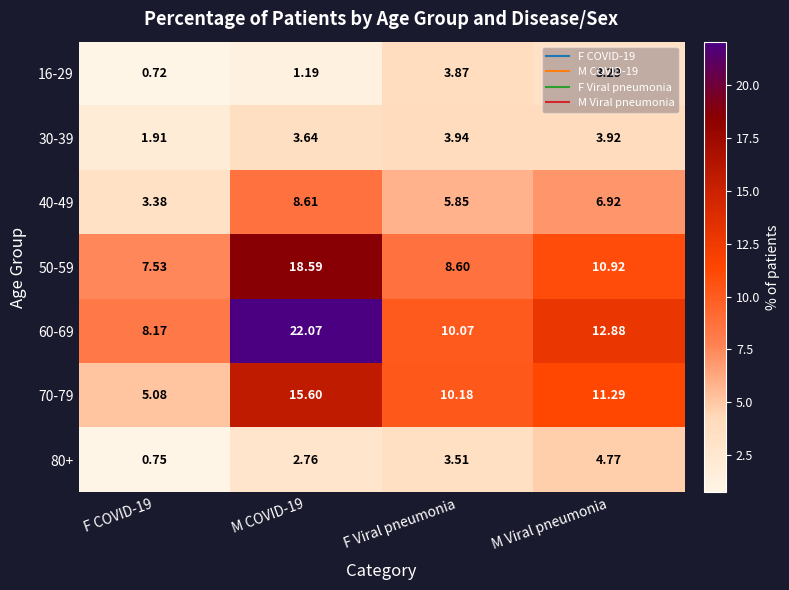

At which label does 80+ first exceed 3?

F Viral pneumonia